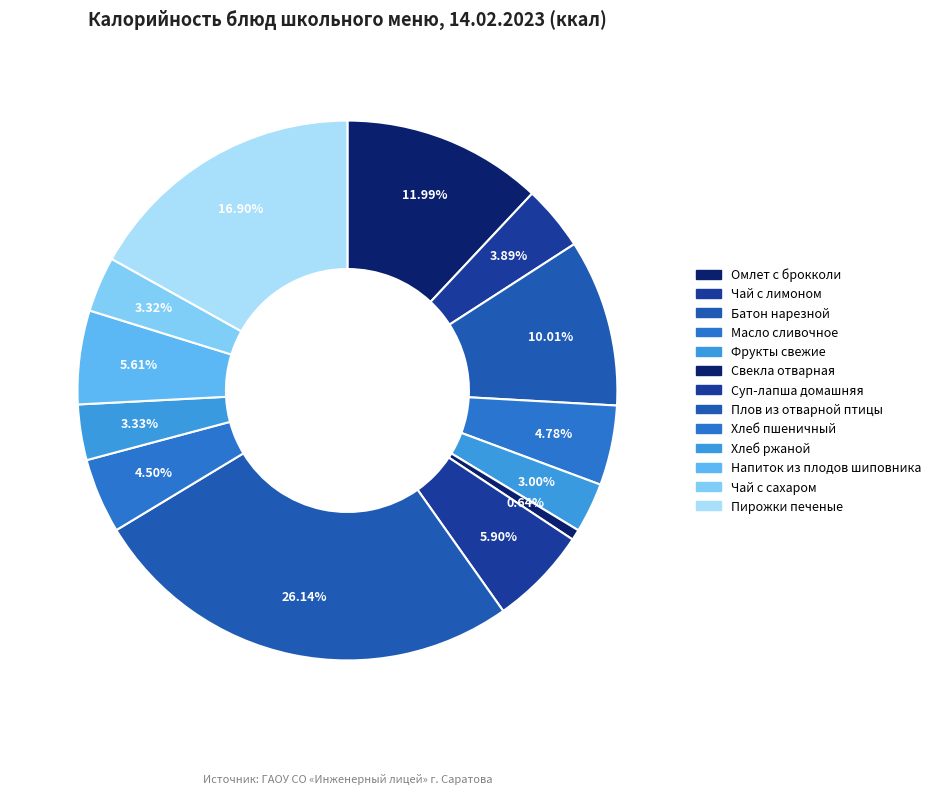

Approximately how many times larger is the value at Напиток из плодов шиповника compared to Чай с лимоном?

1.4